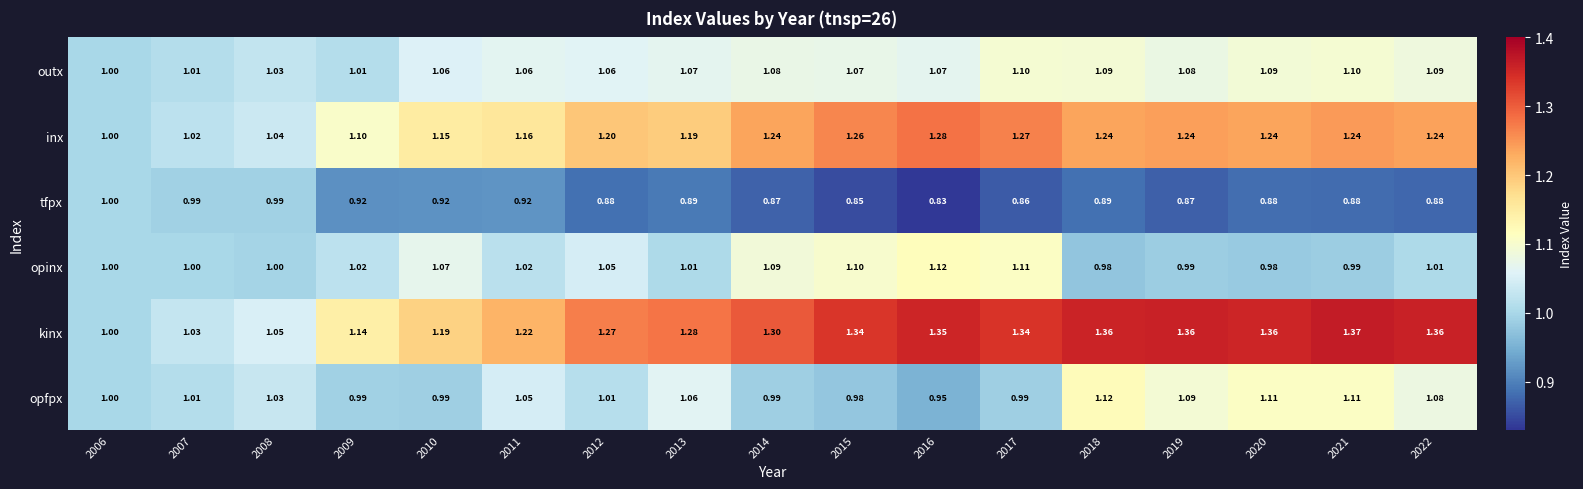

How many series are shown in this chart?

6